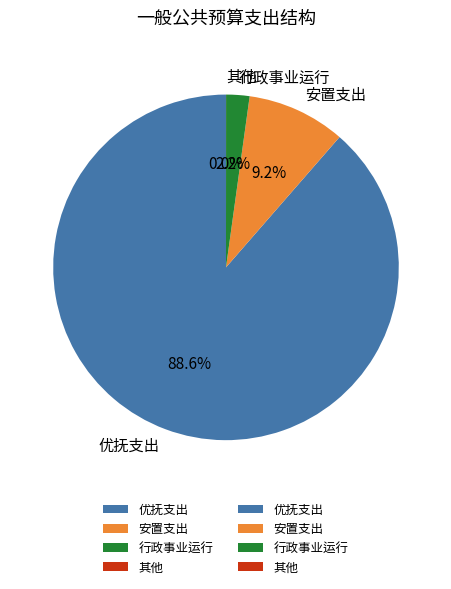

What is the ratio of the value at 优抚支出 to the value at 安置支出?

9.6